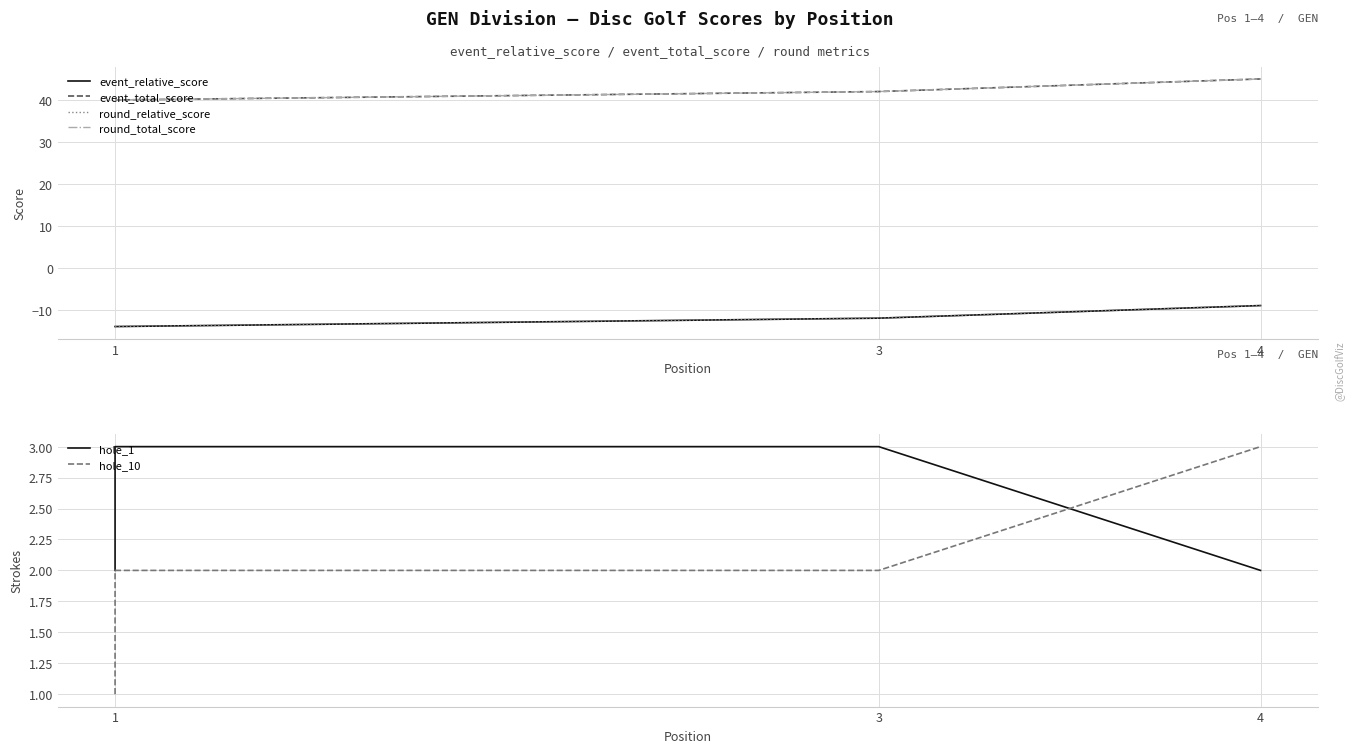

The event_total_score series shows 65 at 4. True or false?

False